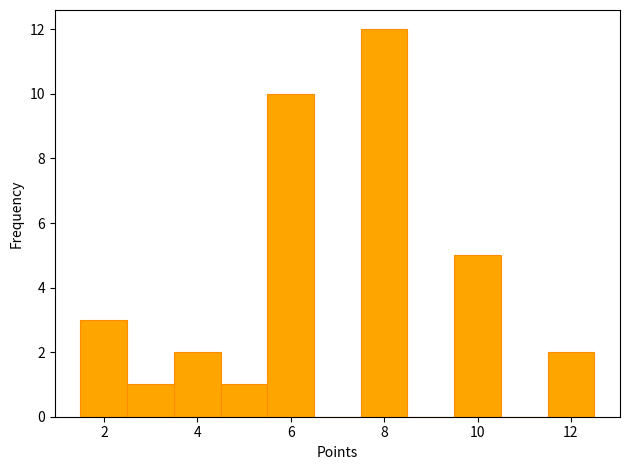

Reading left to right, transcribe this chart: for each bar, give the range it covers on the x-axis and its height. Neither the bar edges nor the heights are printed on the chart, so give them approximately, as read against the axes.

1.5 to 2.5: 3
2.5 to 3.5: 1
3.5 to 4.5: 2
4.5 to 5.5: 1
5.5 to 6.5: 10
6.5 to 7.5: 0
7.5 to 8.5: 12
8.5 to 9.5: 0
9.5 to 10.5: 5
10.5 to 11.5: 0
11.5 to 12.5: 2